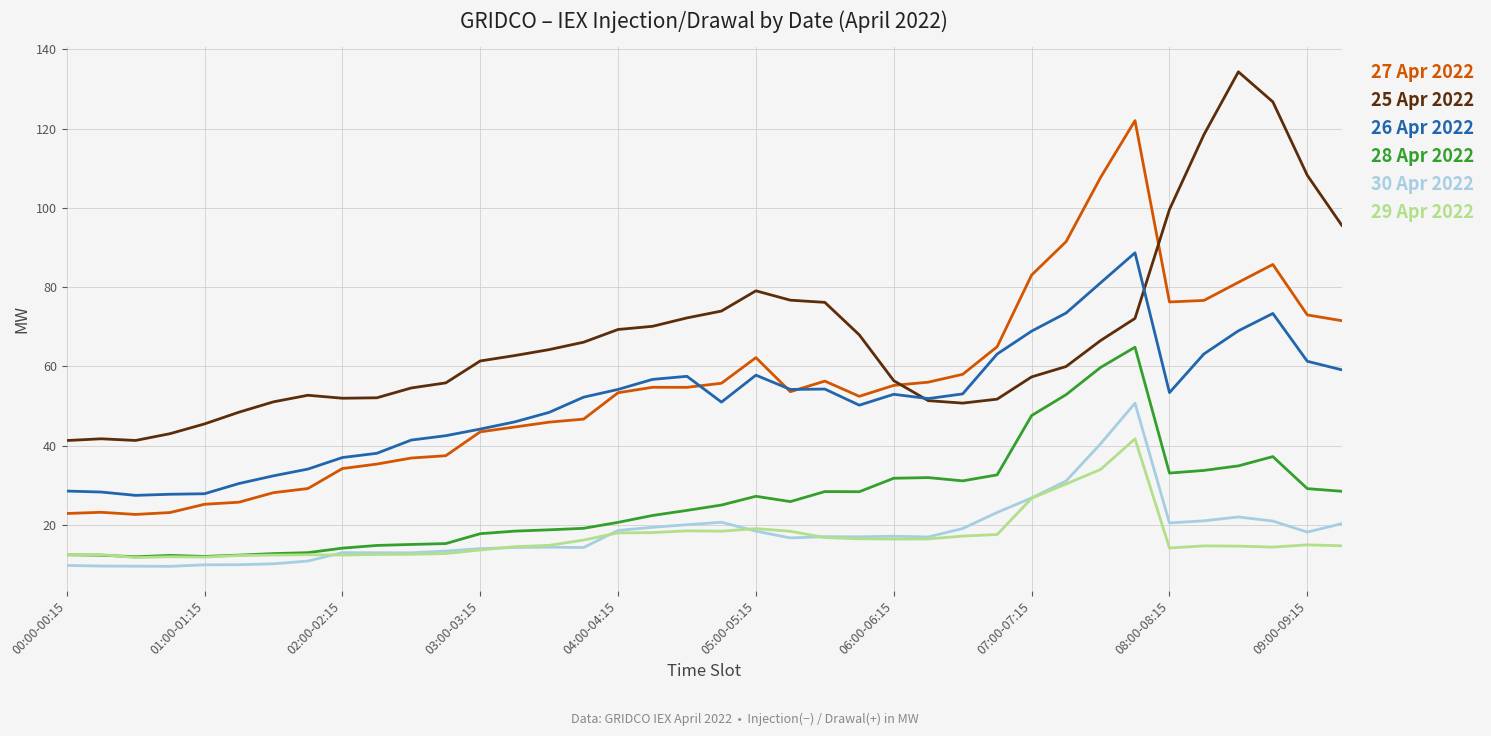

True or false: 27 Apr 2022 and 30 Apr 2022 intersect in this chart.

False